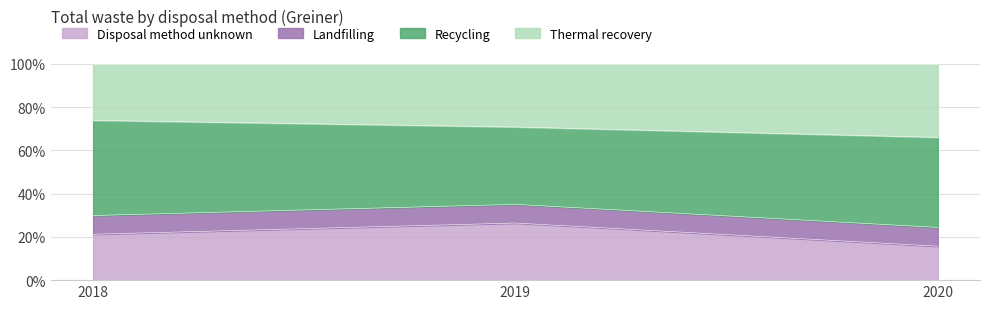

What is the difference between the Disposal method unknown values at 2018 and 2019?

5.2